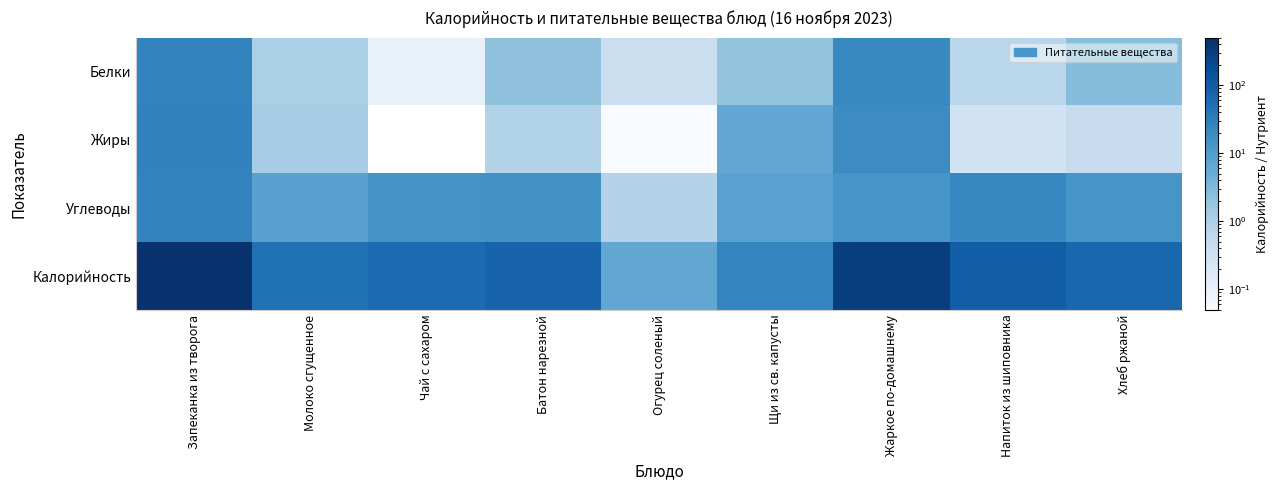

At how many categories does at least one series exceed 72?

4